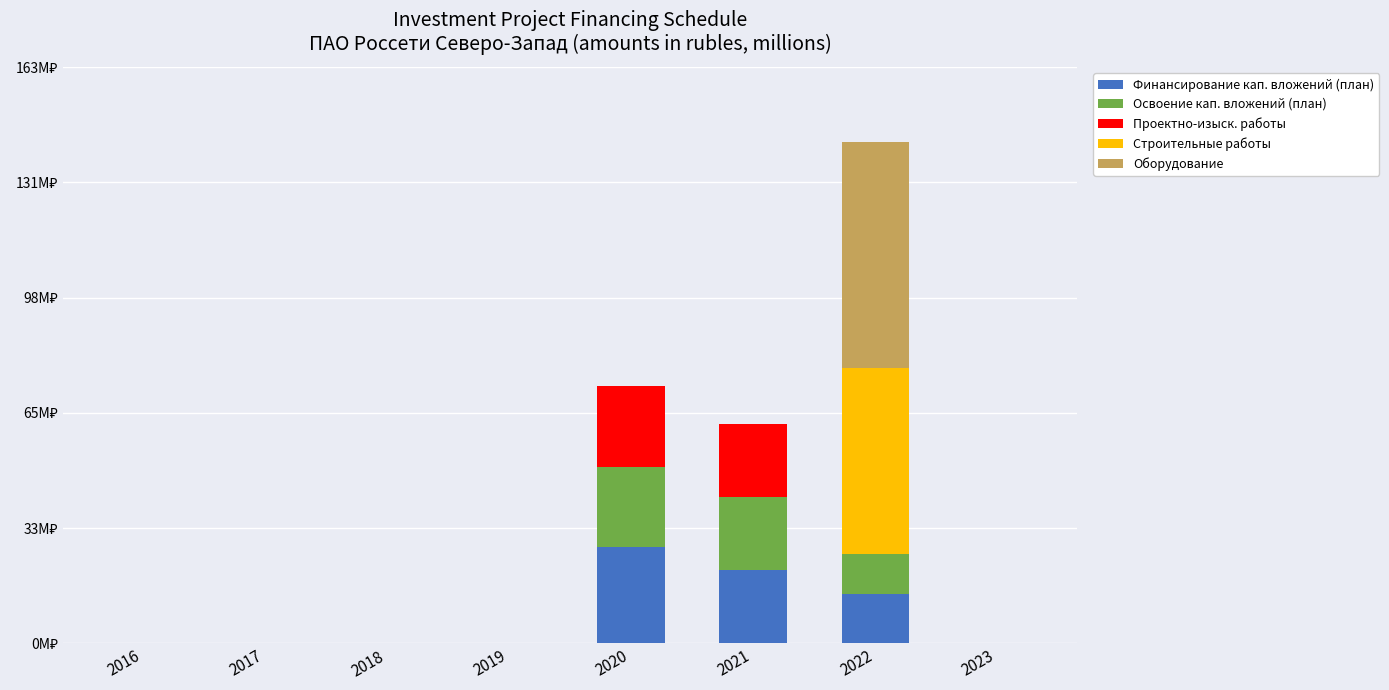

Rank the categories by Проектно-изыск. работы value from lowest to highest.

2016, 2017, 2018, 2019, 2022, 2023, 2021, 2020